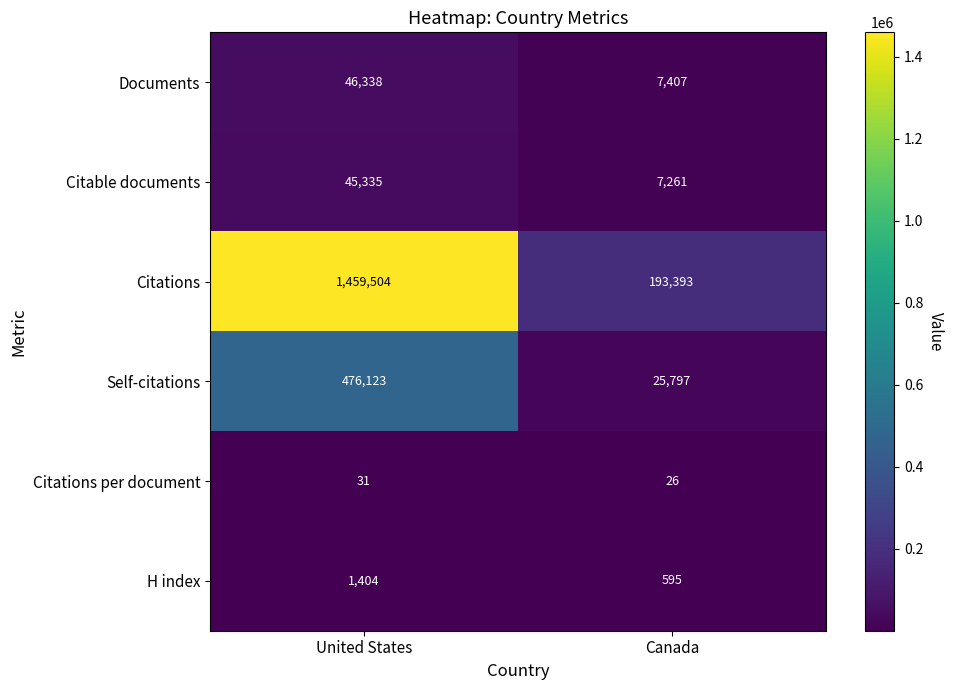

Which category has the highest value across all series?

United States